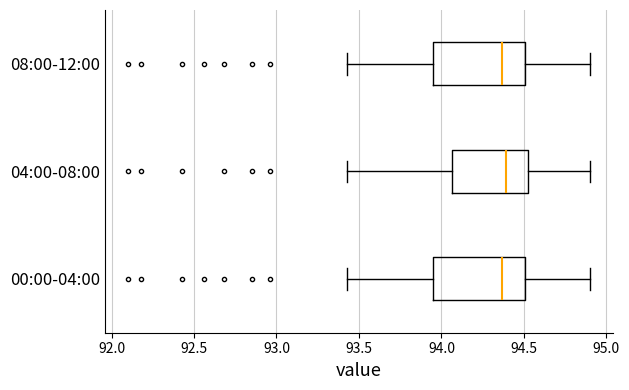

Reading bottom to top, read every box against the x-axis: the position of its median line, the range the box covers, and the ends of its whiskers. The values are not printed on the chart, so give them approximately, as read against the axis.

00:00-04:00: median 94.35, box 93.95 to 94.50, whiskers 93.45 to 94.90
04:00-08:00: median 94.40, box 94.05 to 94.55, whiskers 93.45 to 94.90
08:00-12:00: median 94.35, box 93.95 to 94.50, whiskers 93.45 to 94.90